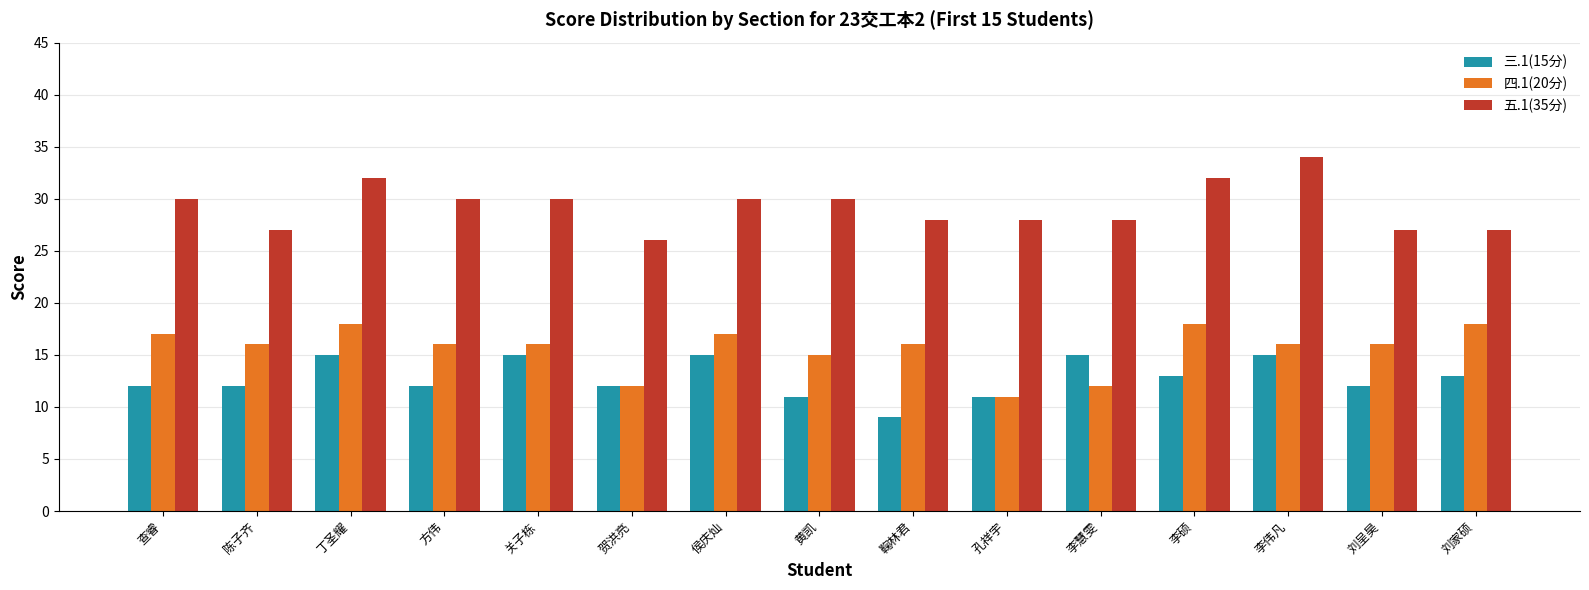

Rank the series by their average value, from lowest to highest.

三.1(15分), 四.1(20分), 五.1(35分)